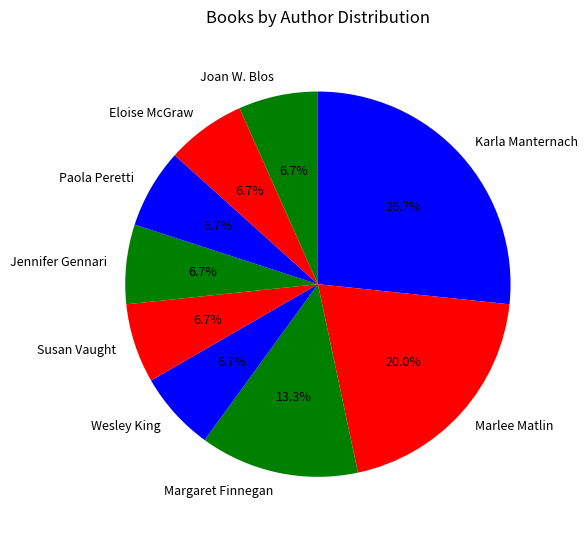

To the nearest percent, what portion does Eloise McGraw represent?

7%